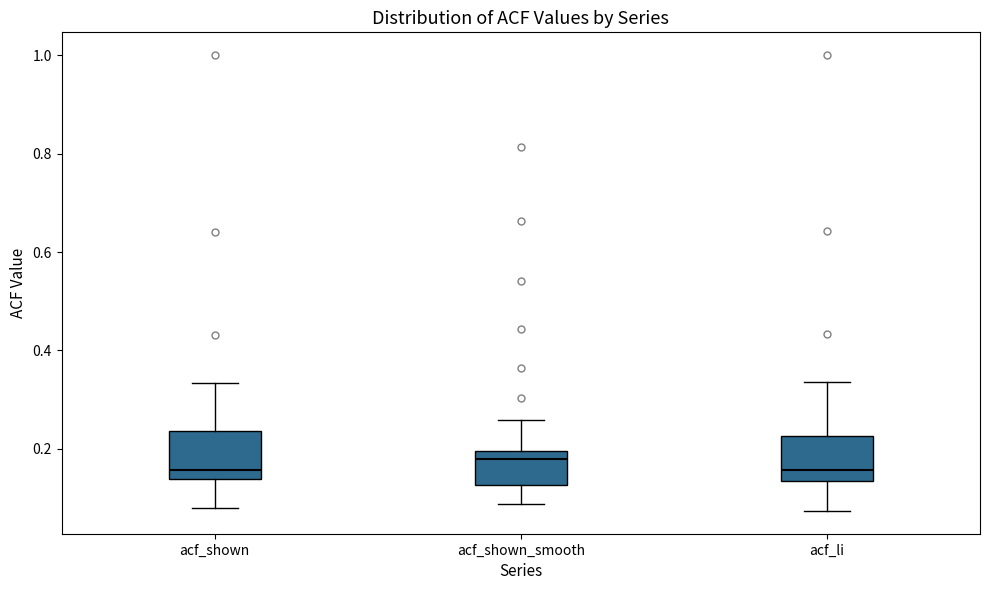

Where is the lower edge of the box for acf_shown on the y-axis? The values are not printed on the chart, so give them approximately, as read against the axis.

0.14